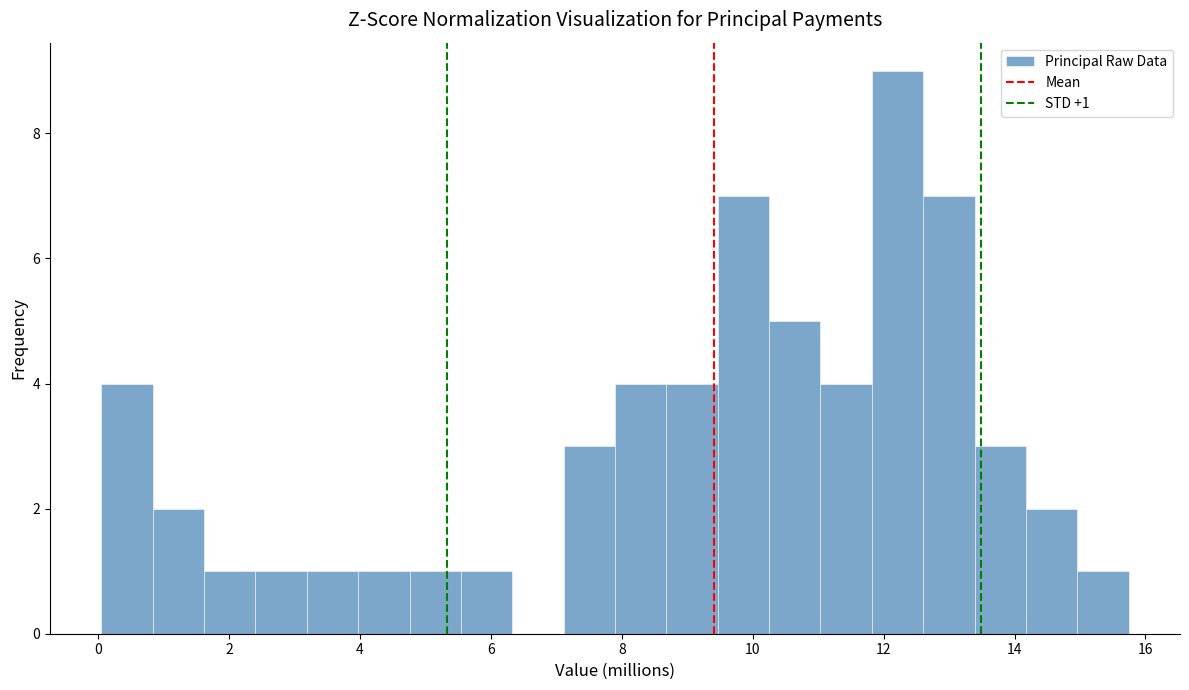

Around what value on the x-axis is the tallest bar? Give the approximate position of its centre, as read against the axis.

12.2